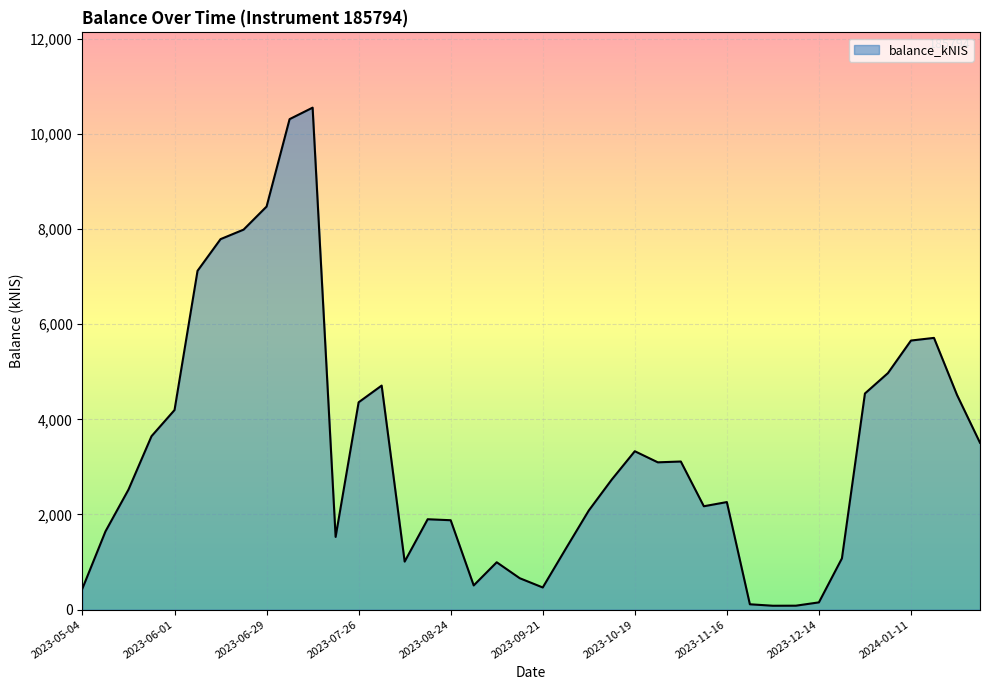

What is the maximum value shown in the chart?

10551.8